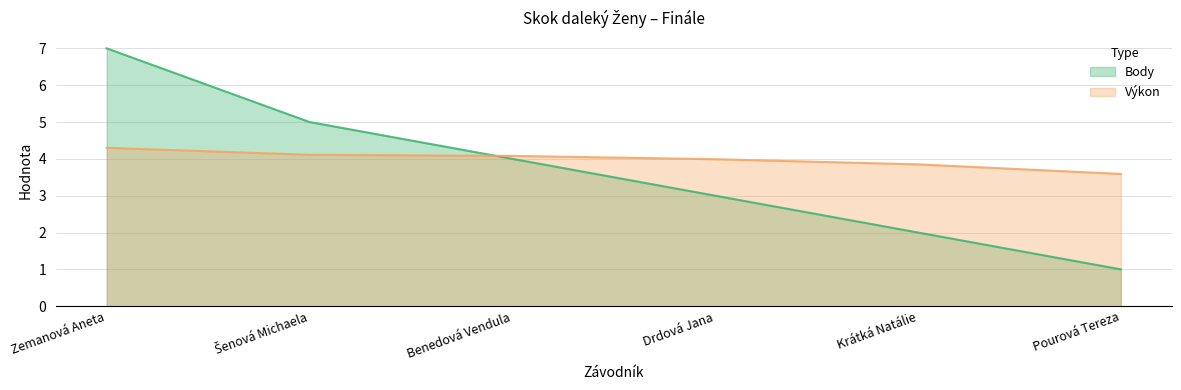

What is the sum of the Výkon values at Drdová Jana and Zemanová Aneta?

8.3